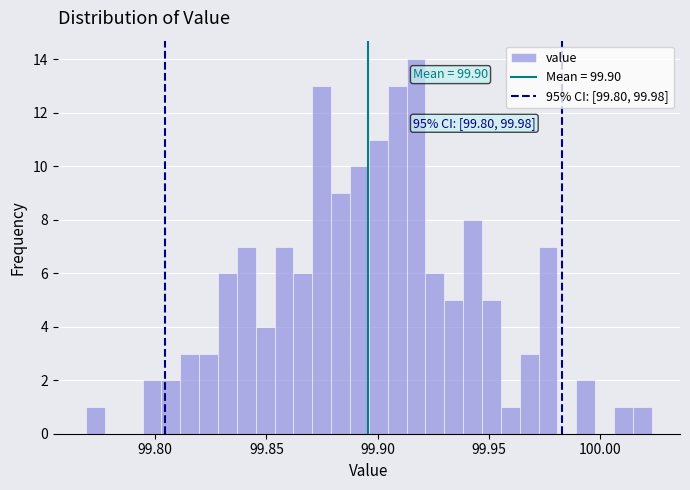

Around what value on the x-axis is the tallest bar? Give the approximate position of its centre, as read against the axis.

99.915